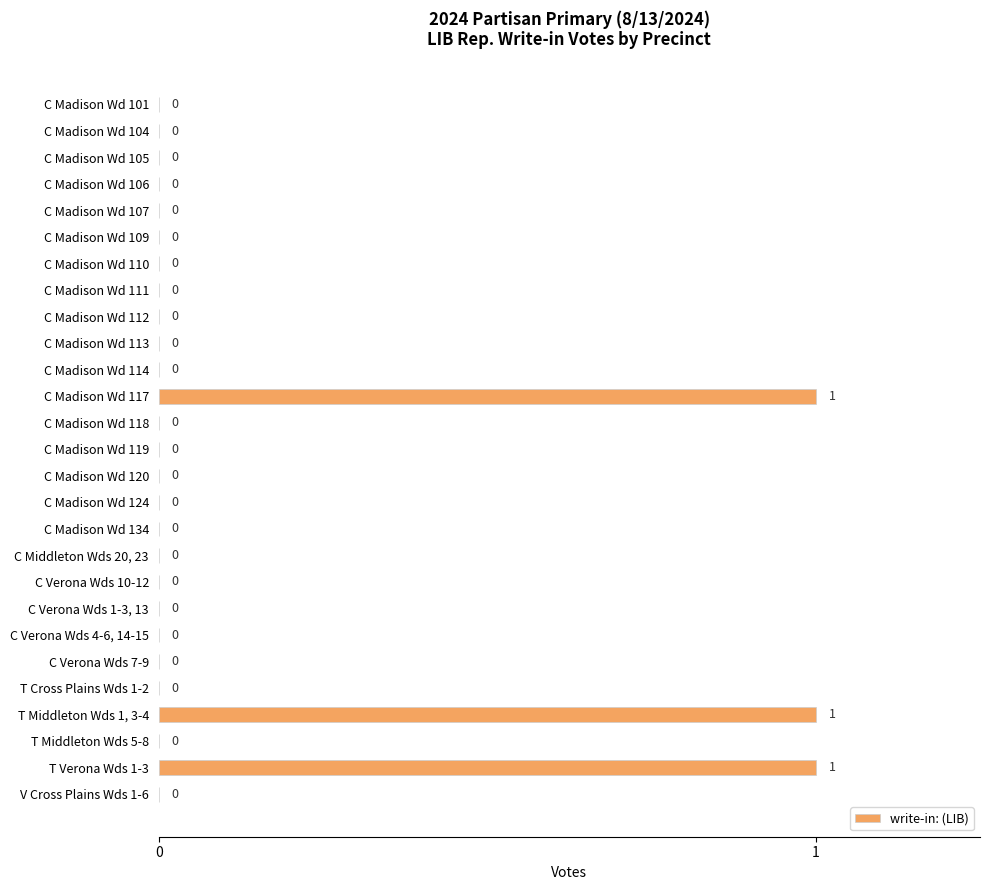

True or false: the data shows 1 at T Verona Wds 1-3.

True